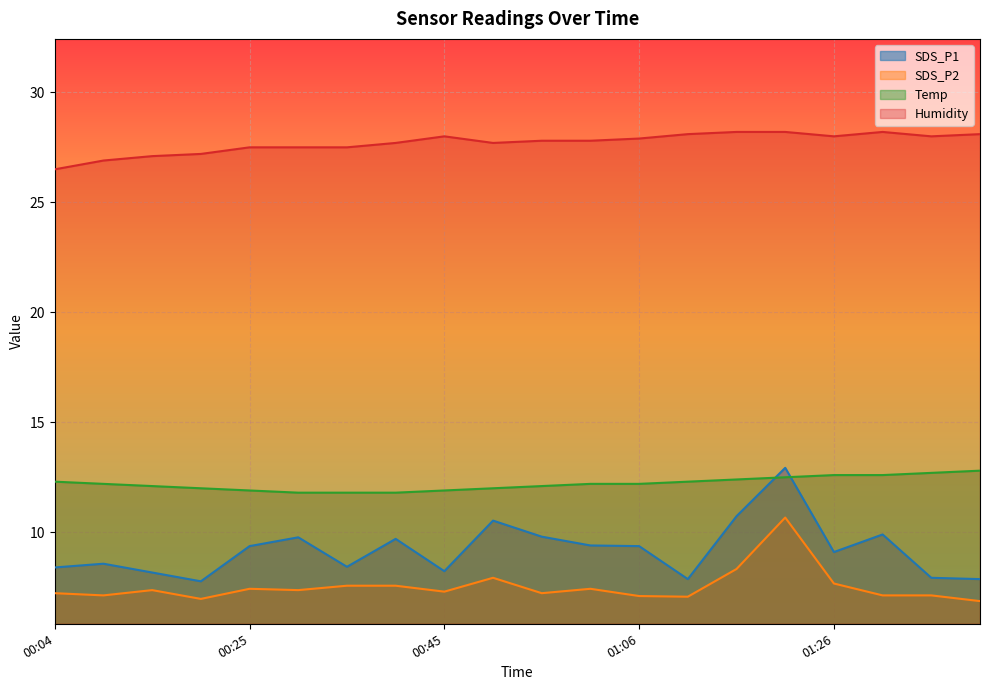

What are all the series names shown in the legend?

SDS_P1, SDS_P2, Temp, Humidity